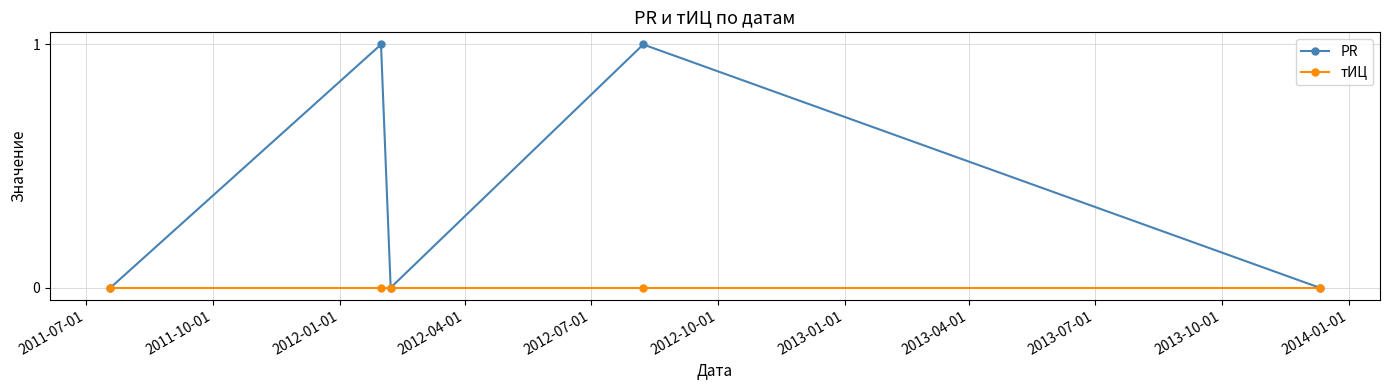

How many data points does each series have?

5